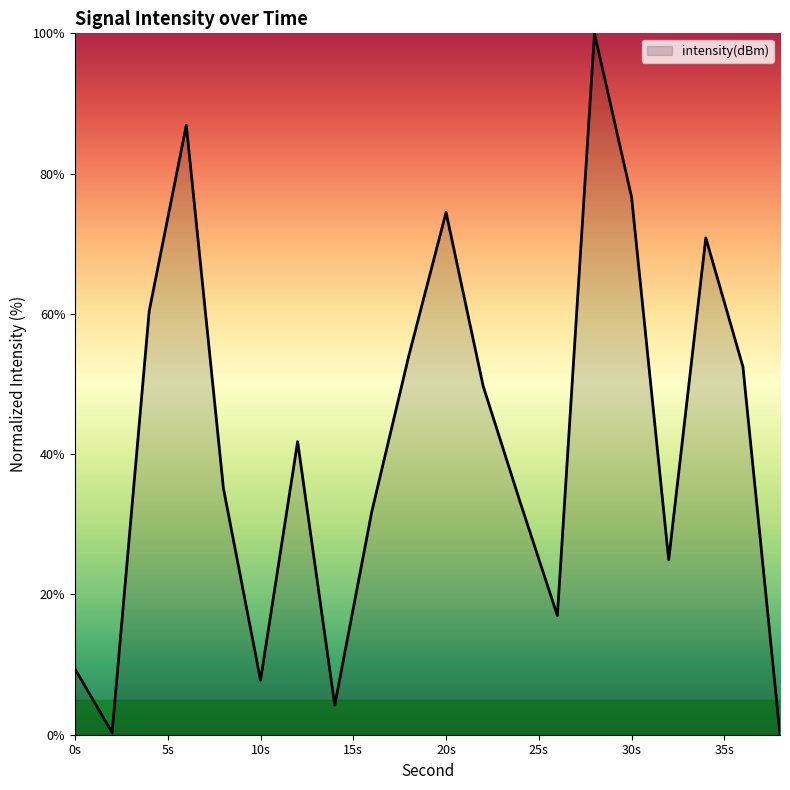

What is the greatest value displayed?

100.0